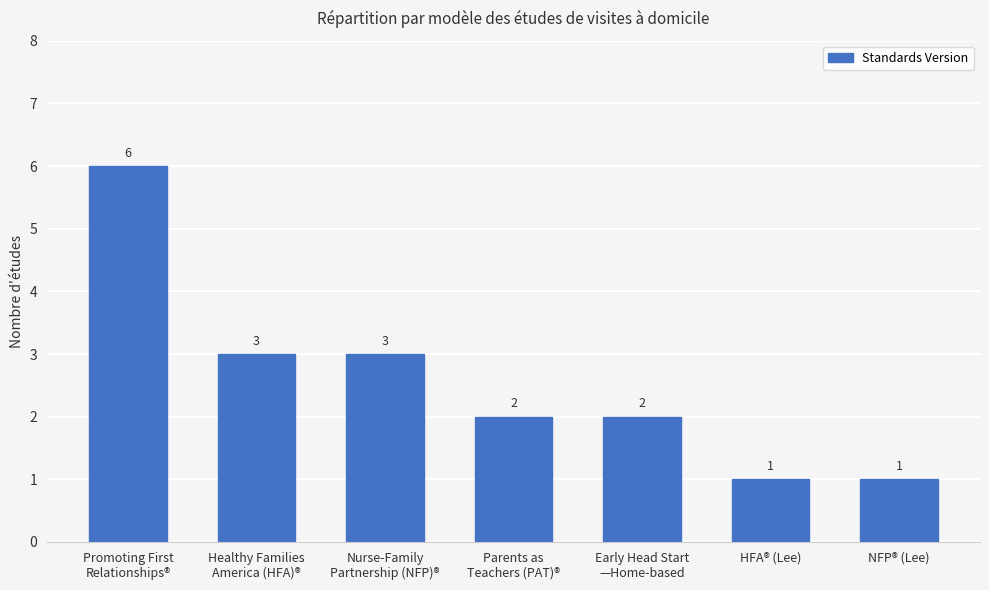

How many categories are shown in the chart?

7